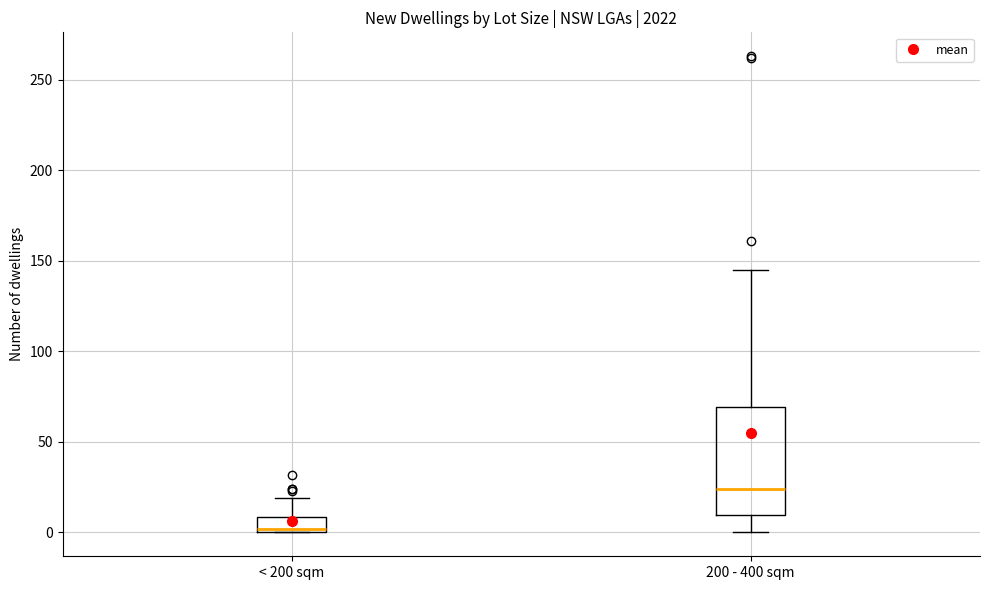

Where is the upper edge of the box for 200 - 400 sqm on the y-axis? The values are not printed on the chart, so give them approximately, as read against the axis.

70